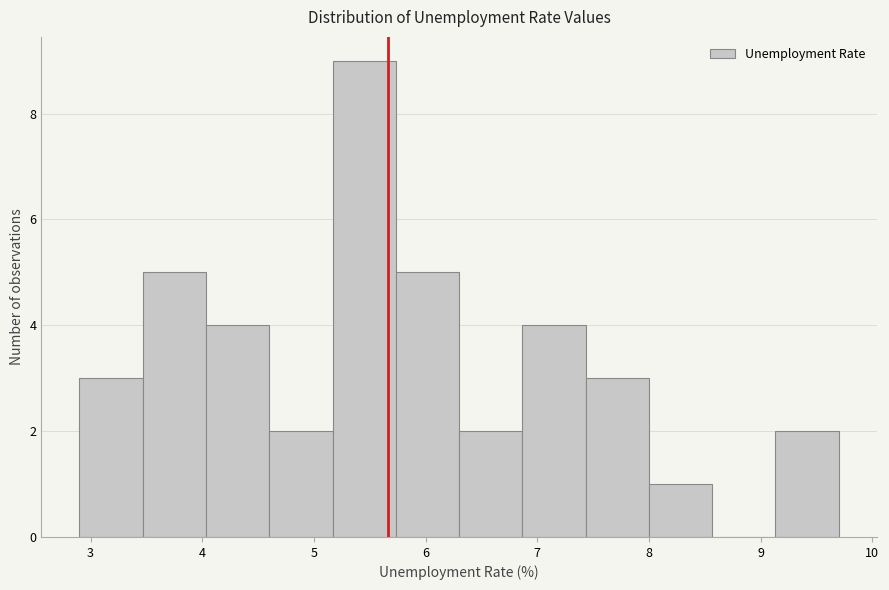

Reading left to right, transcribe this chart: for each bar, give the range it covers on the x-axis and its height. Neither the bar edges nor the heights are printed on the chart, so give them approximately, as read against the axes.

2.9 to 3.5: 3
3.5 to 4.0: 5
4.0 to 4.6: 4
4.6 to 5.2: 2
5.2 to 5.7: 9
5.7 to 6.3: 5
6.3 to 6.9: 2
6.9 to 7.4: 4
7.4 to 8.0: 3
8.0 to 8.6: 1
8.6 to 9.1: 0
9.1 to 9.7: 2